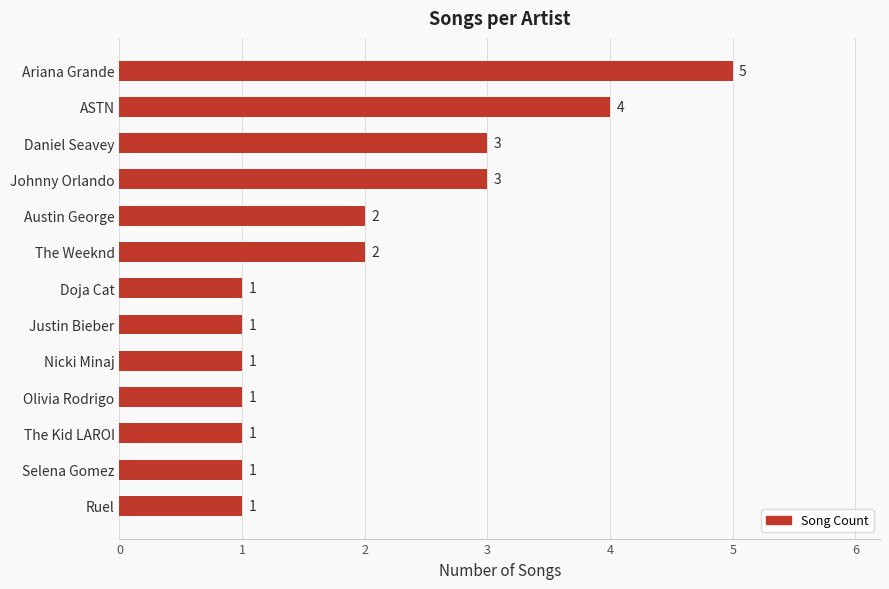

Reading bottom to top, extract all data points from this chart.

1	1	1	1	1	1	1	2	2	3	3	4	5